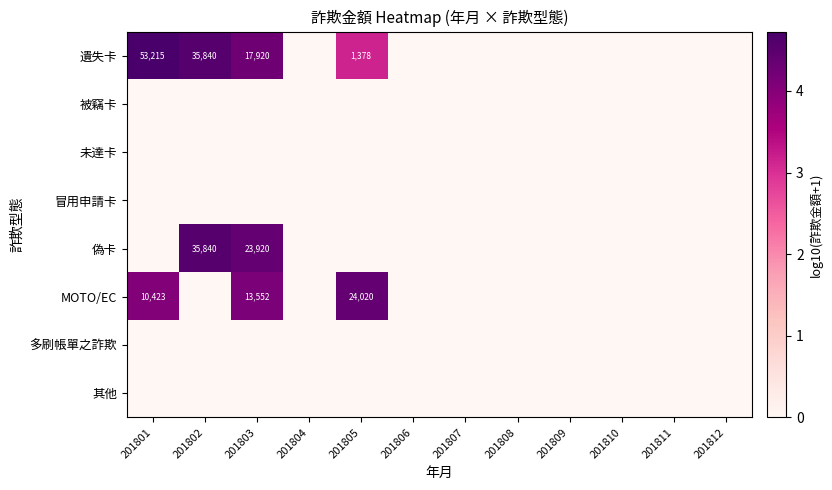

Is it true that 冒用申請卡 equals 0.0 at 201805?

True